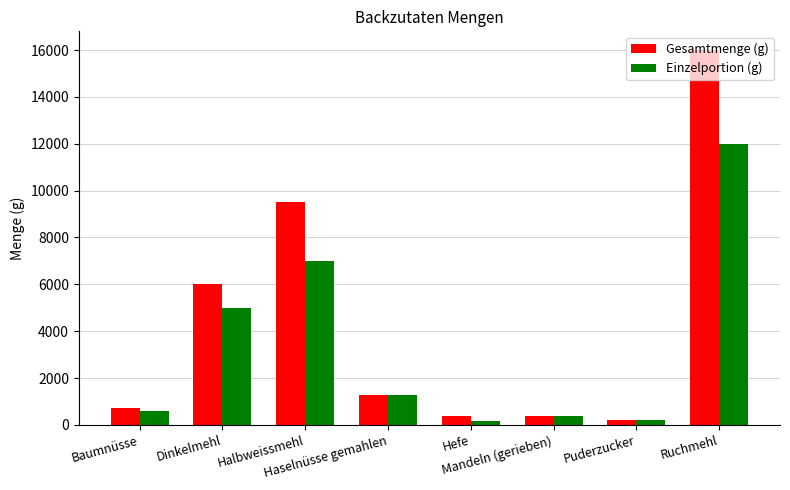

At how many categories does at least one series exceed 10600?

1